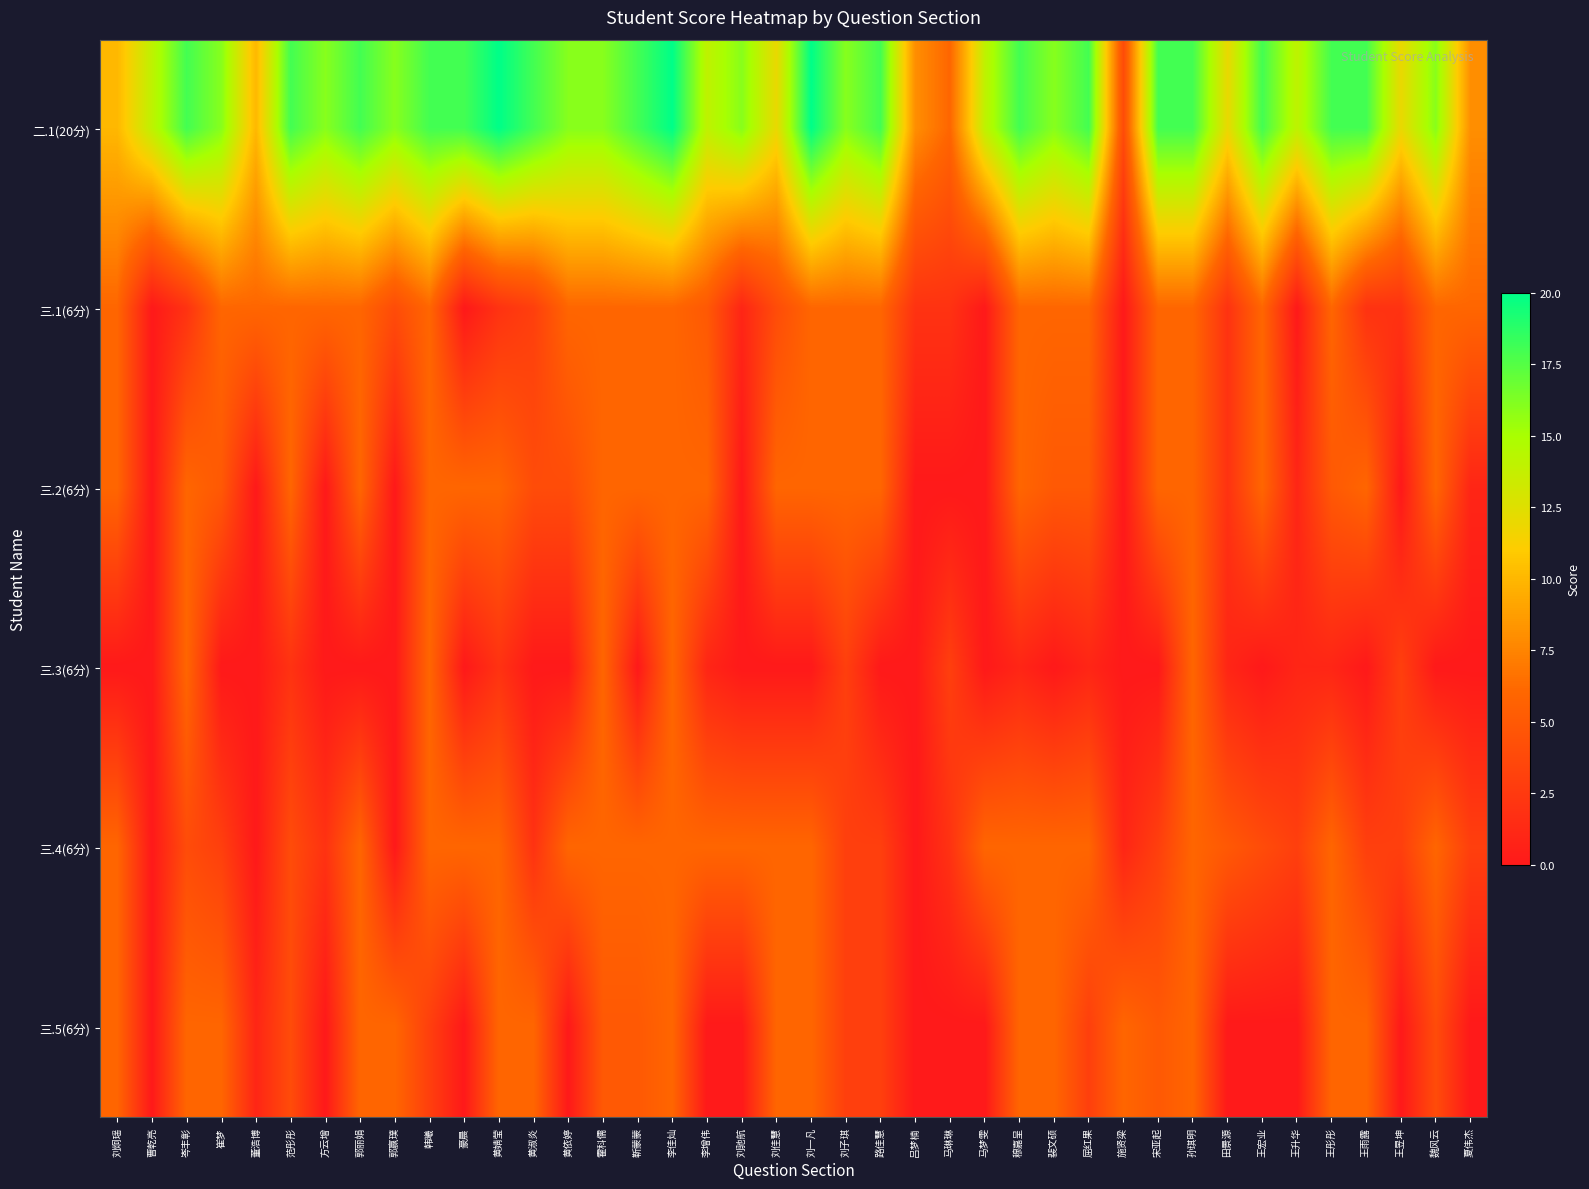

Reading left to right, what are all the values shown in this chart?

二.1(20分): 刘炯瑶=10	曹乾亮=14	岑丰彰=18	崔梦=16	董浩博=10	范彤彤=18	方云增=16	郭丽娟=18	郭赢璞=16	韩曦=18	豪晨=18	黄婧莹=20	黄淑炎=18	黄依婷=16	霍科儒=16	靳蒙蒙=18	李佳灿=20	李增伟=14	刘驰航=16	刘佳慧=12	刘一凡=20	刘子琪=16	路佳慧=18	吕梦楠=8	马琳琳=6	马梦雯=14	穆嘉呈=18	裴文硕=16	屈红果=18	施贤梁=4	宋亚起=18	孙琪明=18	田景源=12	王宏业=18	王升华=14	王彤彤=18	王雨露=18	王昱坤=12	魏风云=16	夏伟杰=8
三.1(6分): 刘炯瑶=6	曹乾亮=0	岑丰彰=2	崔梦=6	董浩博=6	范彤彤=6	方云增=6	郭丽娟=6	郭赢璞=4	韩曦=6	豪晨=0	黄婧莹=2	黄淑炎=3	黄依婷=6	霍科儒=6	靳蒙蒙=6	李佳灿=6	李增伟=5	刘驰航=1	刘佳慧=4	刘一凡=6	刘子琪=6	路佳慧=6	吕梦楠=2	马琳琳=2	马梦雯=0	穆嘉呈=6	裴文硕=6	屈红果=6	施贤梁=0	宋亚起=6	孙琪明=6	田景源=2	王宏业=6	王升华=0	王彤彤=6	王雨露=2	王昱坤=2	魏风云=6	夏伟杰=6
三.2(6分): 刘炯瑶=6	曹乾亮=0	岑丰彰=6	崔梦=5	董浩博=0	范彤彤=6	方云增=0	郭丽娟=6	郭赢璞=0	韩曦=6	豪晨=6	黄婧莹=6	黄淑炎=4	黄依婷=4	霍科儒=6	靳蒙蒙=6	李佳灿=6	李增伟=6	刘驰航=0	刘佳慧=6	刘一凡=6	刘子琪=6	路佳慧=6	吕梦楠=0	马琳琳=0	马梦雯=0	穆嘉呈=6	裴文硕=5	屈红果=5	施贤梁=0	宋亚起=6	孙琪明=6	田景源=2	王宏业=6	王升华=1	王彤彤=5	王雨露=6	王昱坤=0	魏风云=6	夏伟杰=1
三.3(6分): 刘炯瑶=0	曹乾亮=0	岑丰彰=6	崔梦=0	董浩博=0	范彤彤=2	方云增=0	郭丽娟=0	郭赢璞=0	韩曦=6	豪晨=0	黄婧莹=2	黄淑炎=0	黄依婷=0	霍科儒=6	靳蒙蒙=0	李佳灿=6	李增伟=1	刘驰航=0	刘佳慧=0	刘一凡=0	刘子琪=3	路佳慧=0	吕梦楠=0	马琳琳=3	马梦雯=0	穆嘉呈=1	裴文硕=0	屈红果=1	施贤梁=0	宋亚起=0	孙琪明=6	田景源=1	王宏业=0	王升华=1	王彤彤=1	王雨露=0	王昱坤=3	魏风云=0	夏伟杰=0
三.4(6分): 刘炯瑶=6	曹乾亮=0	岑丰彰=4	崔梦=3	董浩博=0	范彤彤=4	方云增=2	郭丽娟=6	郭赢璞=0	韩曦=6	豪晨=6	黄婧莹=6	黄淑炎=2	黄依婷=6	霍科儒=6	靳蒙蒙=6	李佳灿=6	李增伟=6	刘驰航=6	刘佳慧=6	刘一凡=6	刘子琪=3	路佳慧=3	吕梦楠=0	马琳琳=2	马梦雯=6	穆嘉呈=6	裴文硕=6	屈红果=6	施贤梁=1	宋亚起=3	孙琪明=6	田景源=5	王宏业=4	王升华=3	王彤彤=6	王雨露=3	王昱坤=3	魏风云=6	夏伟杰=3
三.5(6分): 刘炯瑶=6	曹乾亮=0	岑丰彰=6	崔梦=6	董浩博=1	范彤彤=4	方云增=0	郭丽娟=6	郭赢璞=6	韩曦=3	豪晨=0	黄婧莹=6	黄淑炎=6	黄依婷=0	霍科儒=5	靳蒙蒙=5	李佳灿=6	李增伟=0	刘驰航=0	刘佳慧=6	刘一凡=6	刘子琪=3	路佳慧=3	吕梦楠=0	马琳琳=0	马梦雯=0	穆嘉呈=6	裴文硕=6	屈红果=3	施贤梁=6	宋亚起=5	孙琪明=6	田景源=0	王宏业=0	王升华=0	王彤彤=6	王雨露=6	王昱坤=0	魏风云=4	夏伟杰=0